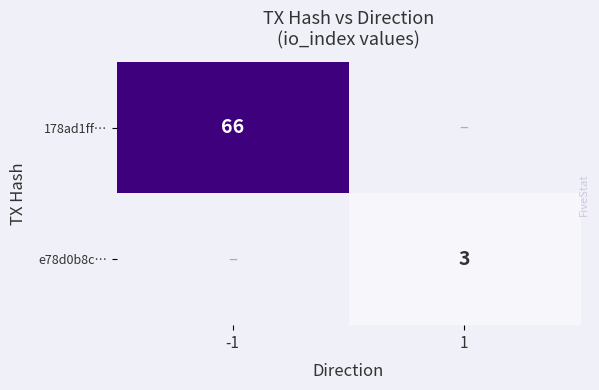

True or false: 178ad1ff… has a value of 98 at -1.

False